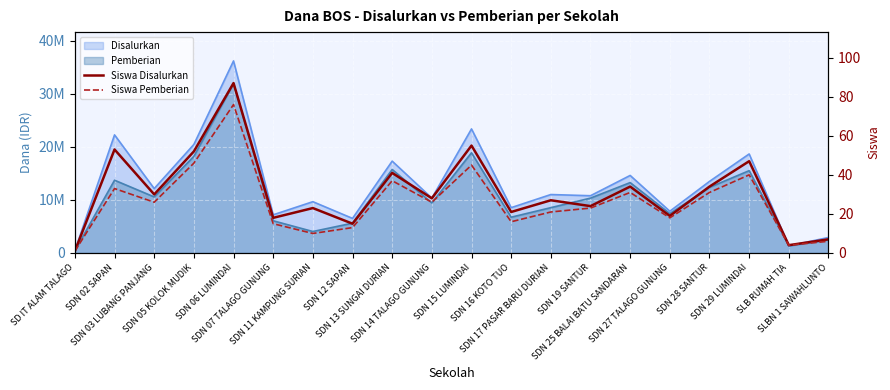

What position from the left is SDN 06 LUMINDAI?

5